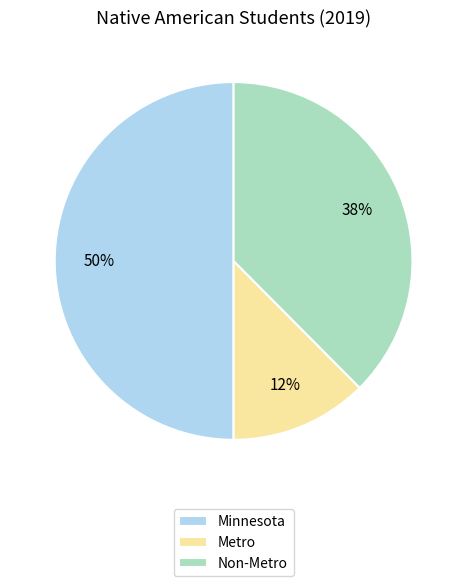

To the nearest percent, what is the combined percentage of Minnesota and Non-Metro?

88%